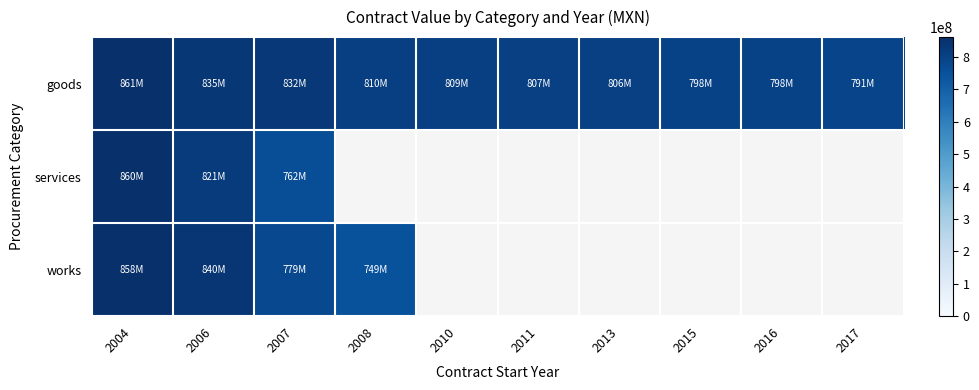

What is the sum of all goods values?

8152324164.0